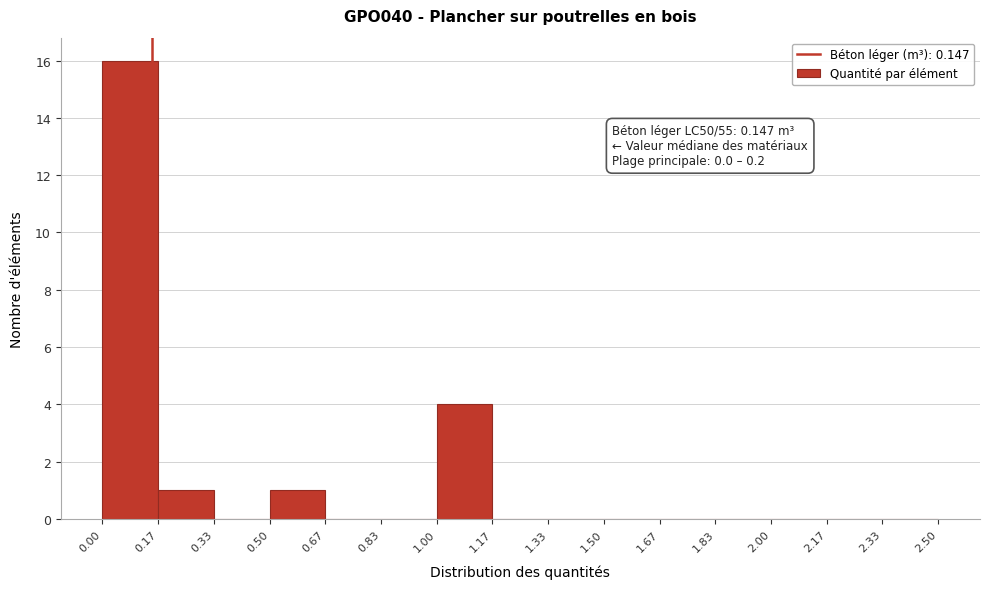

Which range on the x-axis has the tallest bar?

0.00 to 0.17